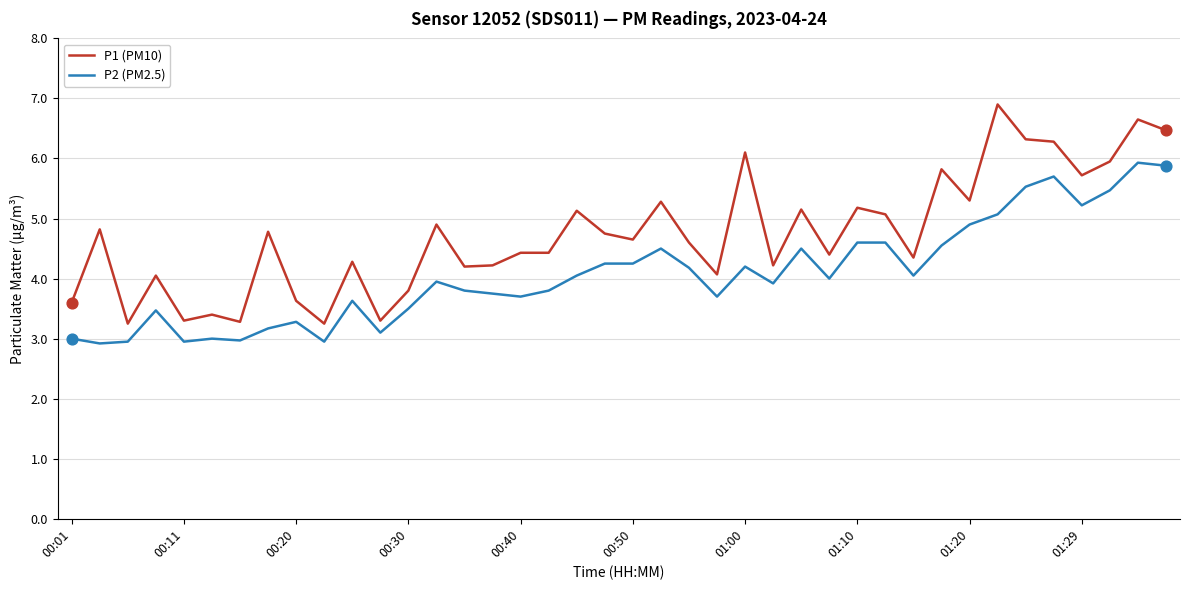

Which series has the largest range (max minus min)?

P1 (PM10)